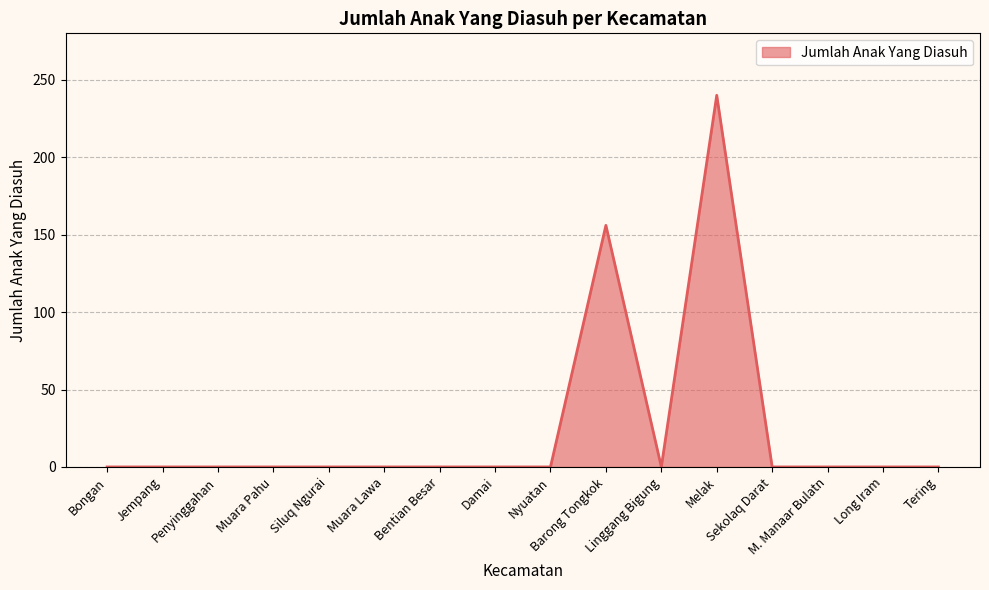

What is the difference between the maximum and minimum values?

240